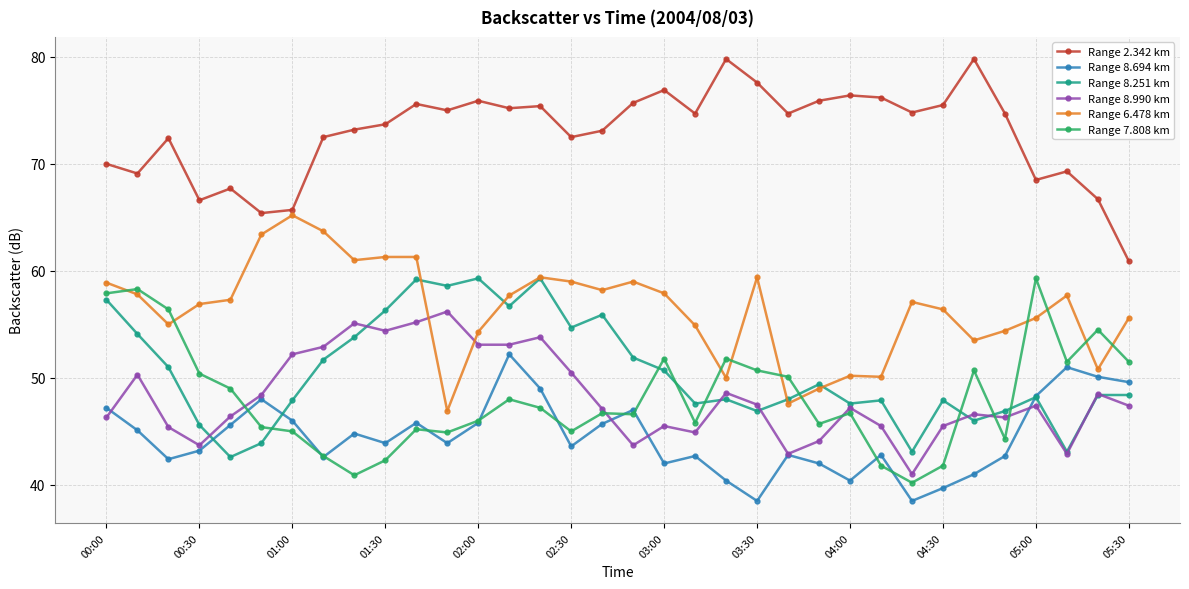

What is the sum of all Range 7.808 km values?

1636.1